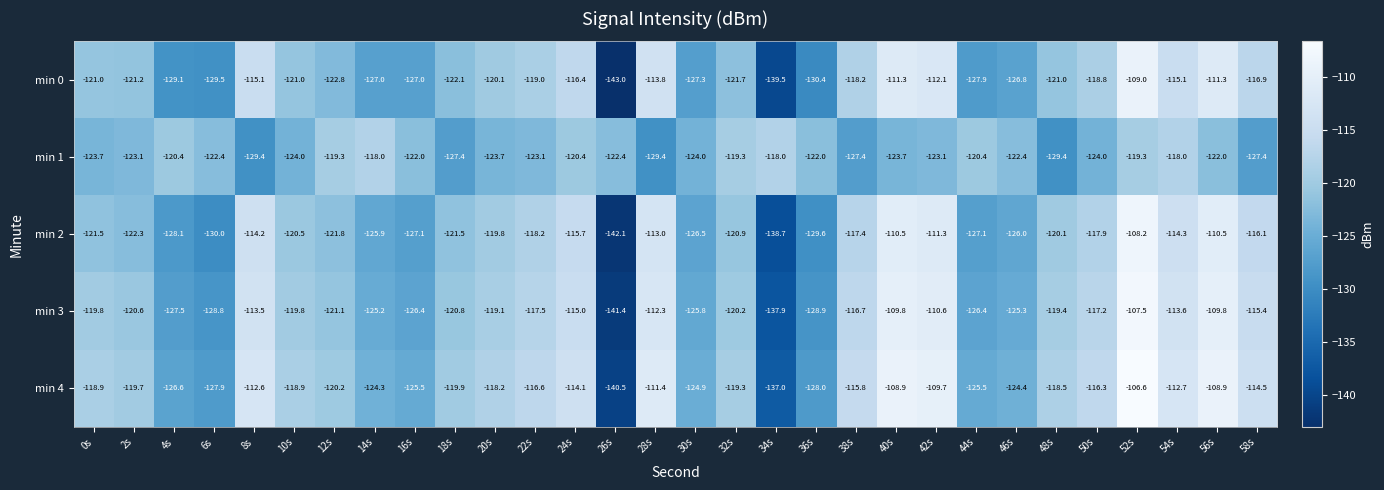

At which category does the chart reach its peak across all series?

52s